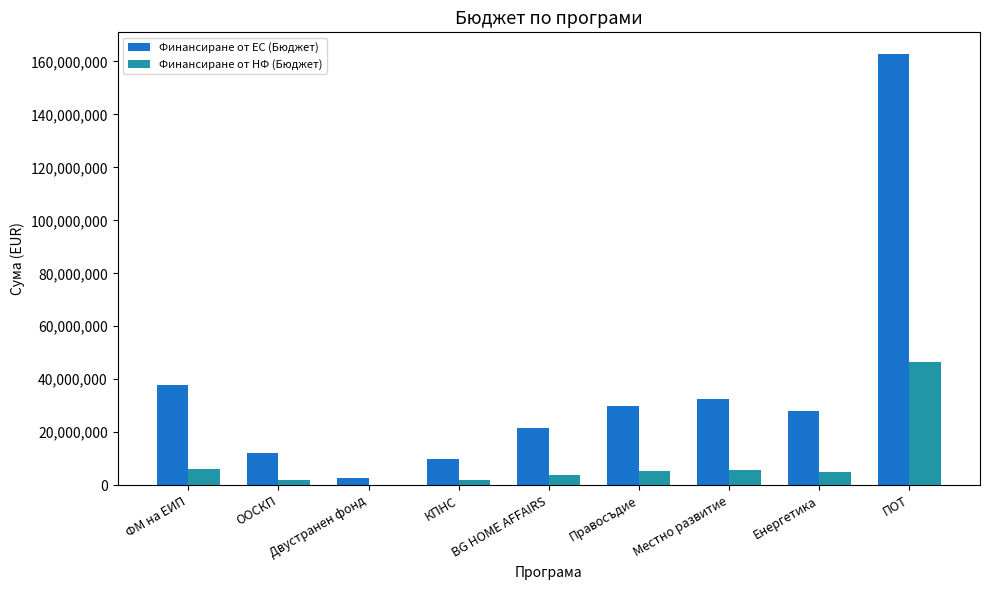

Which series has the largest total across all categories?

Финансиране от ЕС (Бюджет)